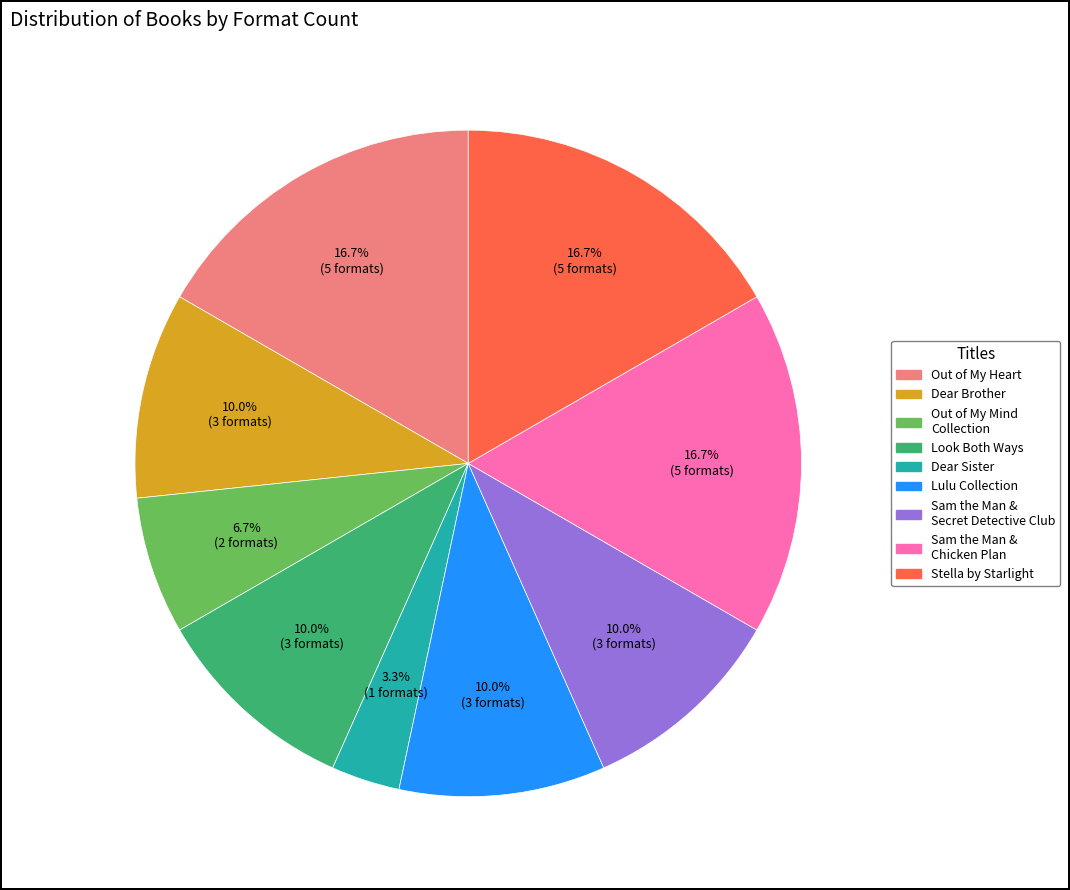

Is there a majority slice in this chart?

No